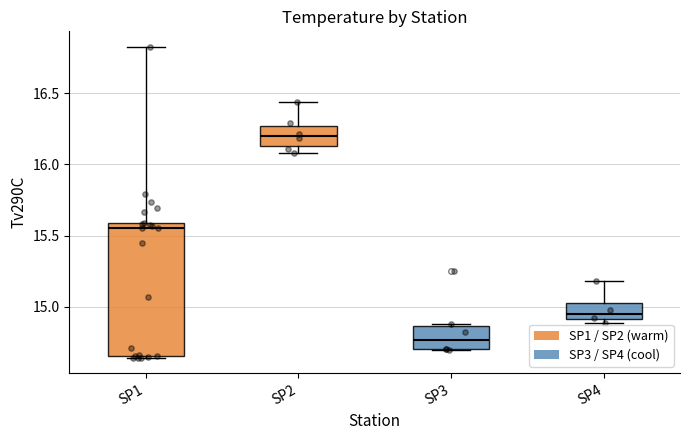

Reading left to right, transcribe this box plot: for each box, give where its median line is, the range the box spans, and where its two whiskers end, as read against the y-axis. The values are not printed on the chart, so give them approximately, as read against the axis.

SP1: median 15.55, box 14.65 to 15.60, whiskers 14.65 to 16.85
SP2: median 16.20, box 16.15 to 16.25, whiskers 16.10 to 16.45
SP3: median 14.75, box 14.70 to 14.85, whiskers 14.70 to 14.90
SP4: median 14.95, box 14.90 to 15.05, whiskers 14.90 (just below the box's lower edge) to 15.20